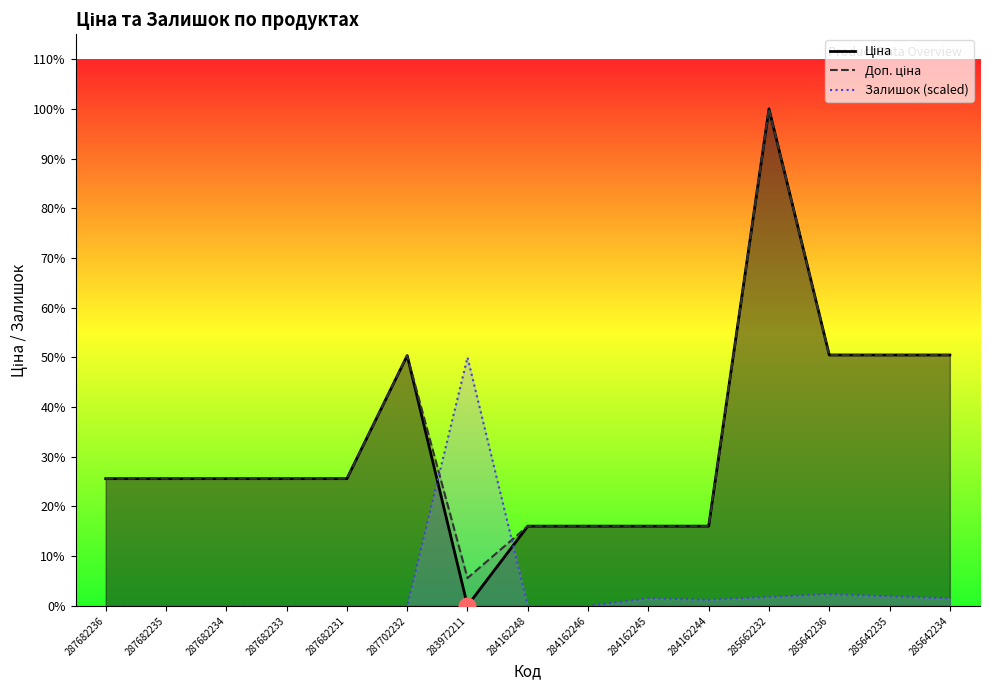

True or false: Доп. ціна and Ціна intersect in this chart.

False